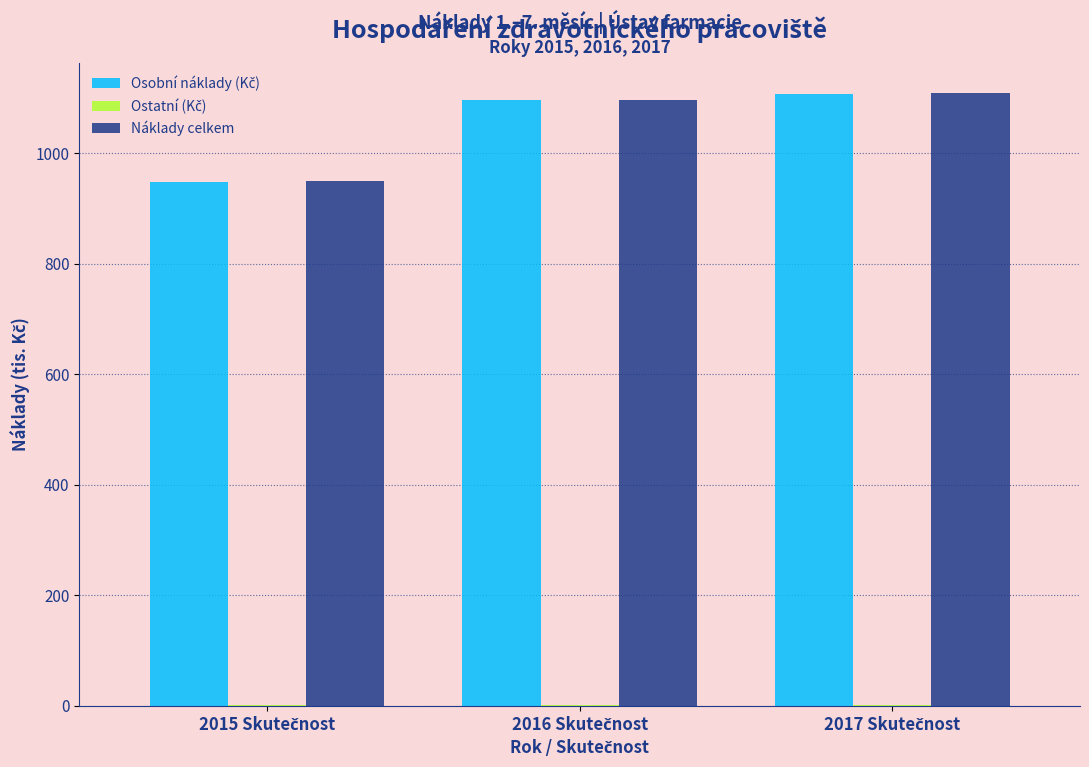

What is the sum of all Náklady celkem values?

3154.8